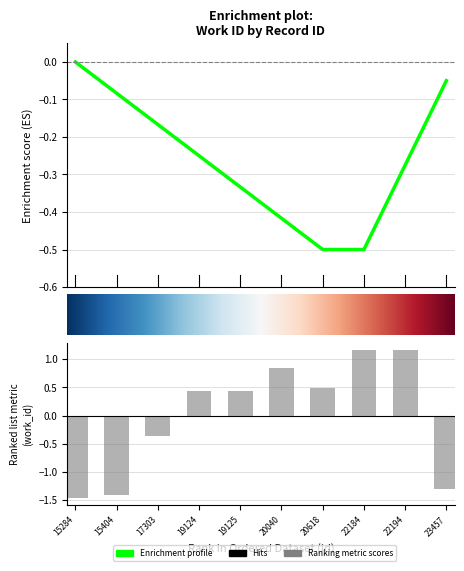

Rank the categories by value from highest to lowest.

22184, 22194, 20040, 20618, 19124, 19125, 17303, 23457, 15404, 15284